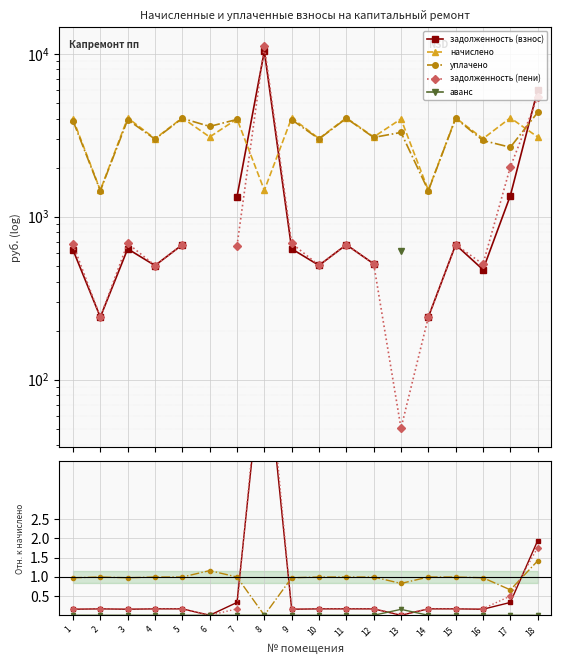

Which category has the lowest value in the уплачено series?

8